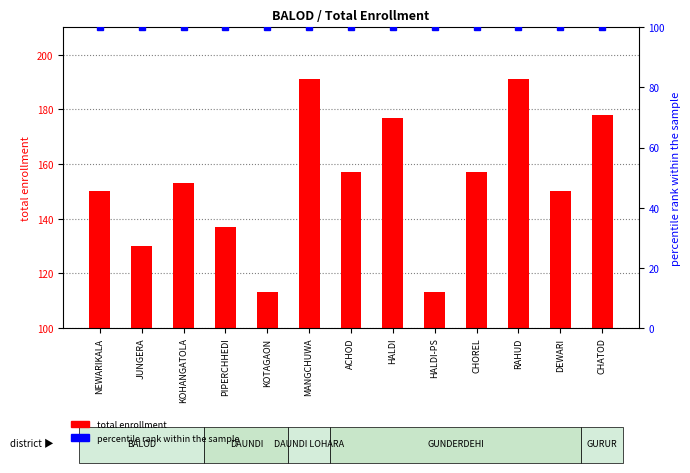

Reading left to right, transcribe all the data shown in this chart.

total enrollment: 150	130	153	137	113	191	157	177	113	157	191	150	178
percentile rank within the sample: 100	100	100	100	100	100	100	100	100	100	100	100	100